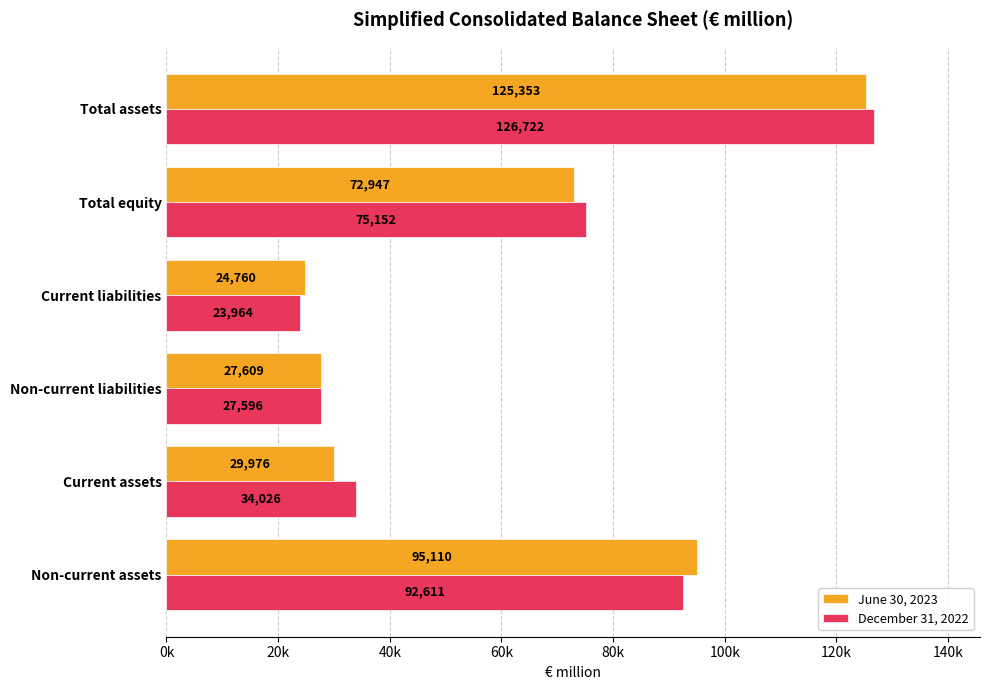

What are all the series names shown in the legend?

June 30, 2023, December 31, 2022